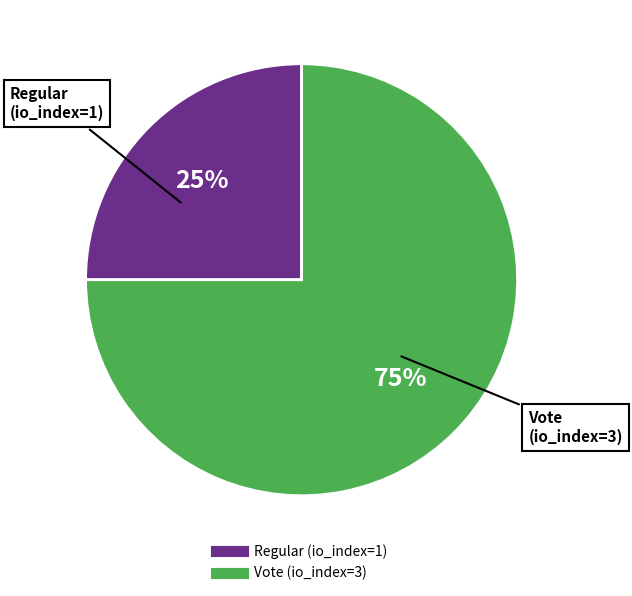

True or false: Regular (io_index=1) accounts for 25% of the total.

True